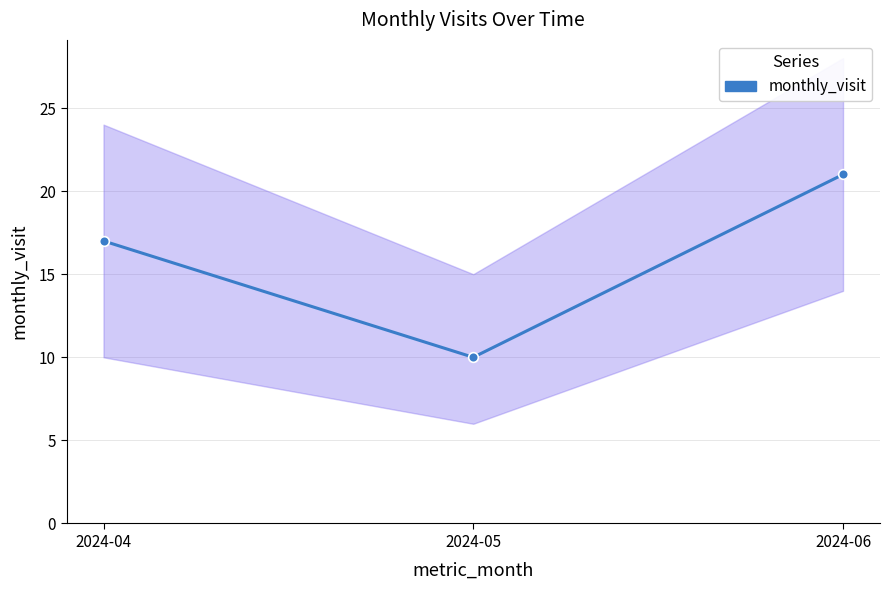

How many data points does each series have?

3